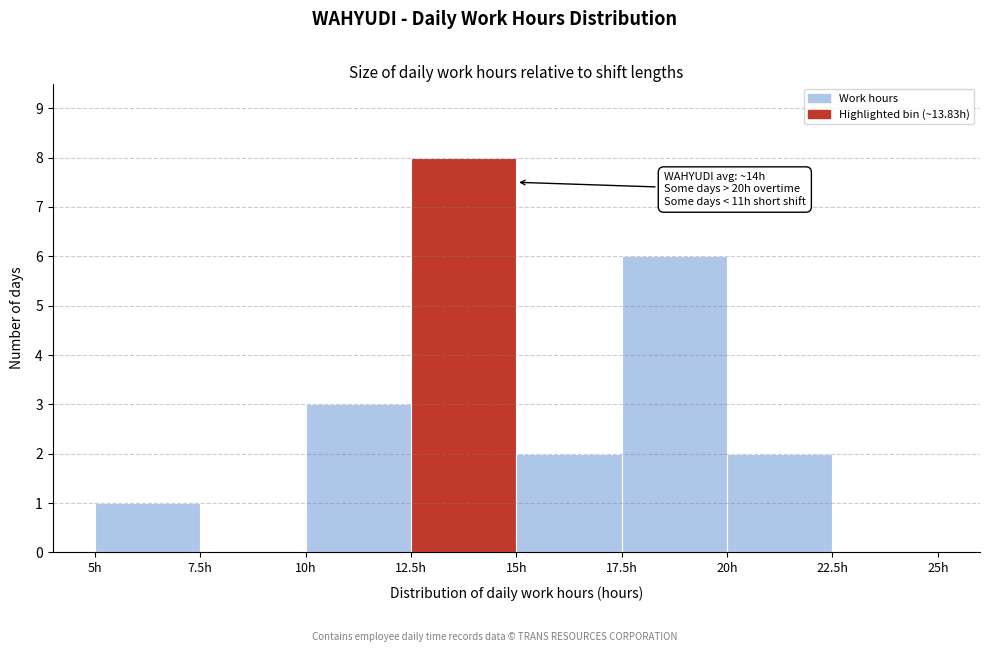

Over which range of the x-axis is the bar tallest?

12.5 to 15.0